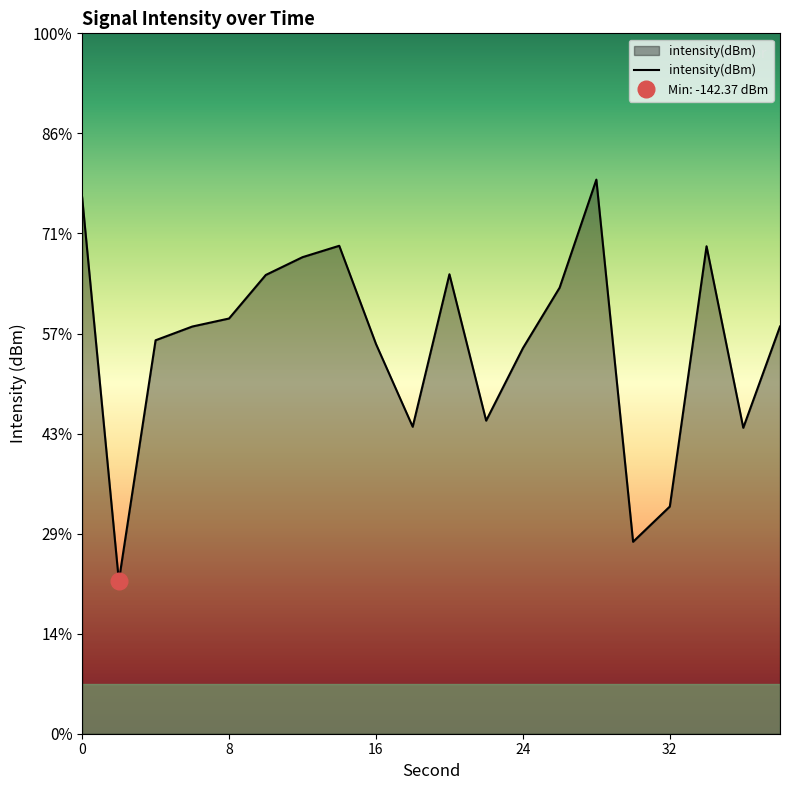

What is the difference between the maximum and minimum values?

20.1